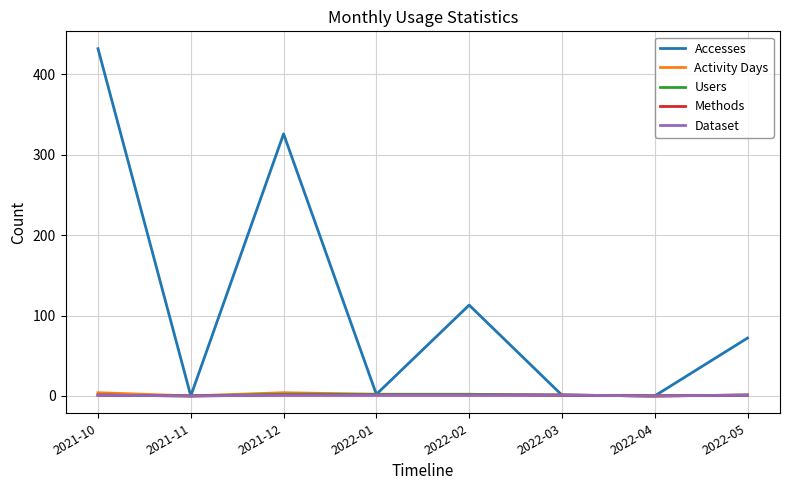

True or false: Methods has a value of 1 at 2022-03.

True